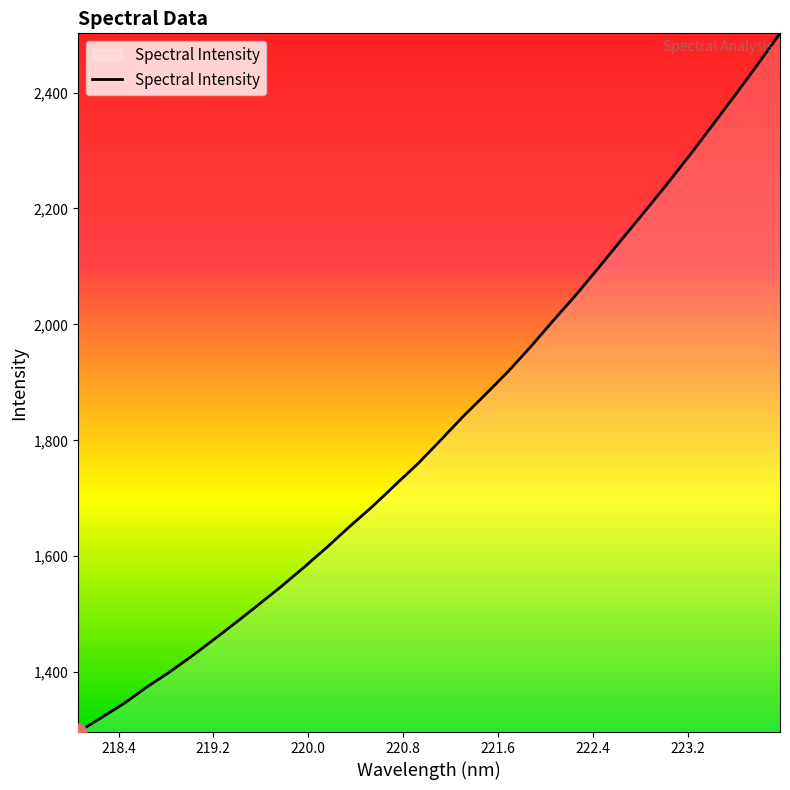

What is the smallest value displayed?

1296.6